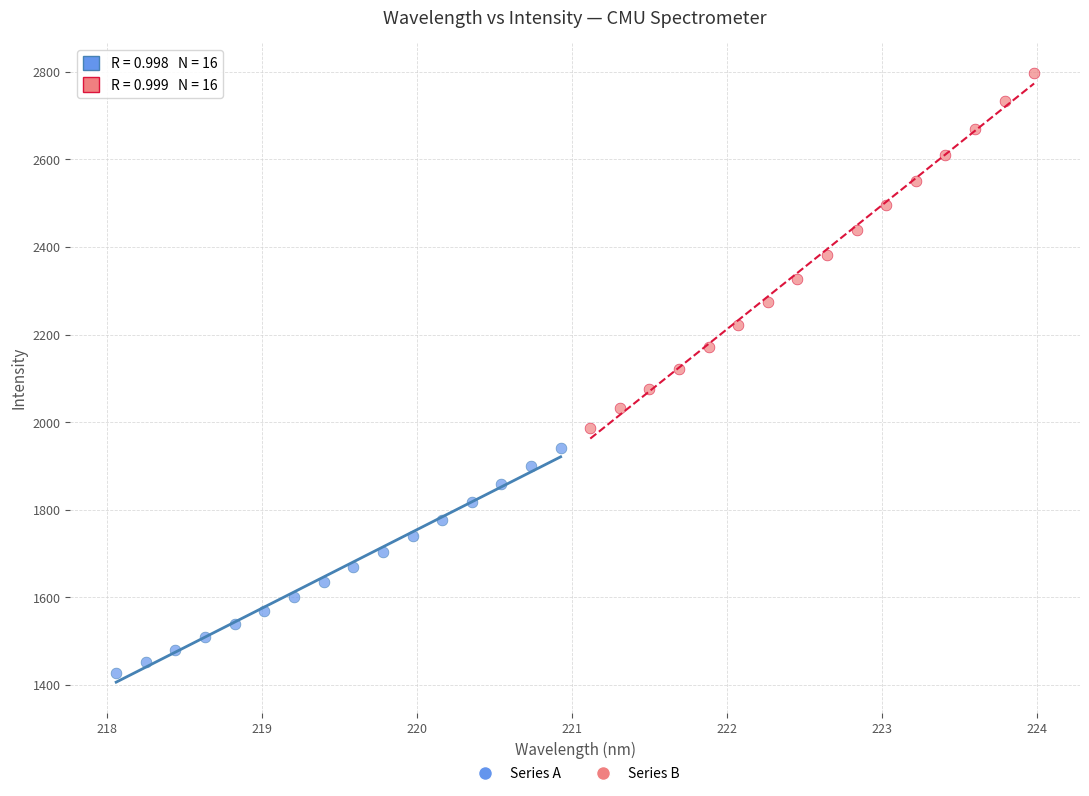

Which series contains the highest Y value?

Series B